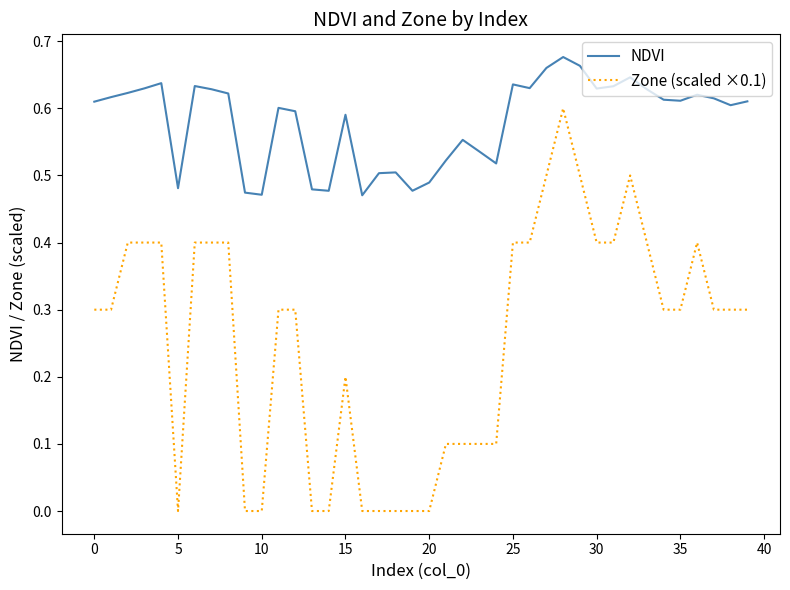

True or false: Zone (scaled ×0.1) and NDVI intersect in this chart.

False